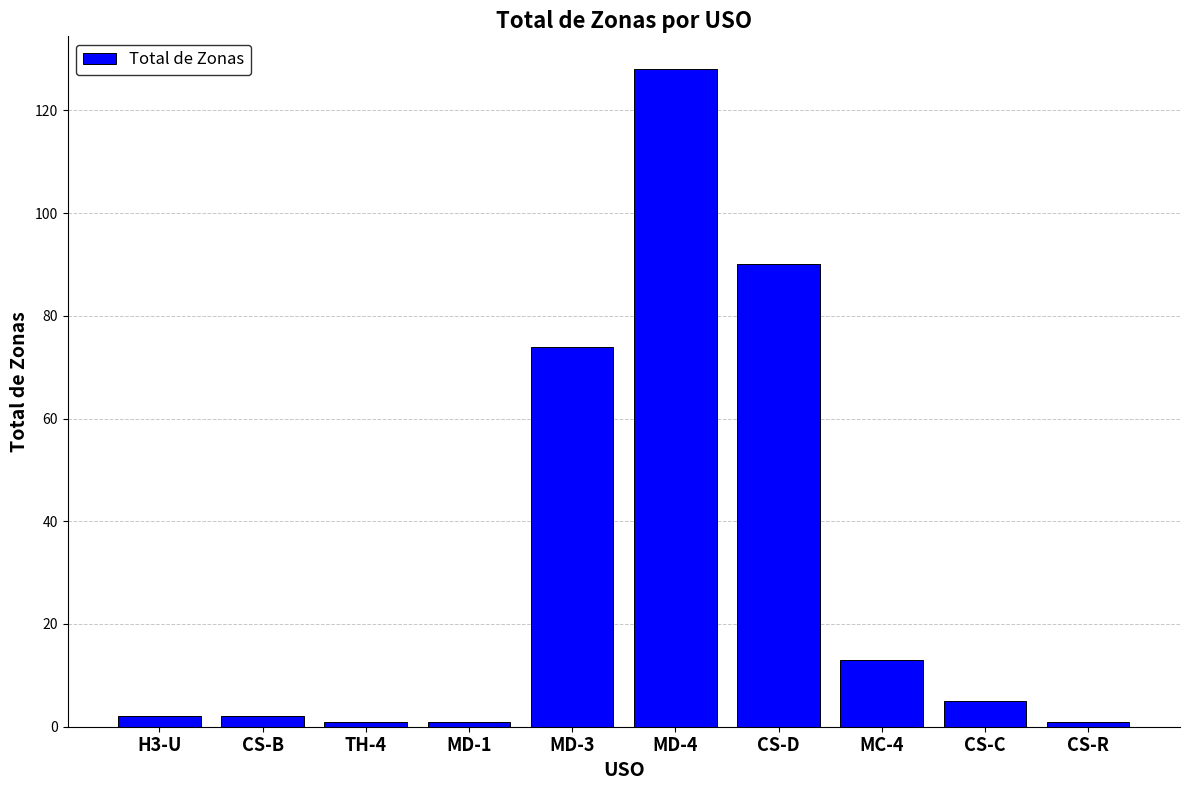

How many bars are there in total?

10